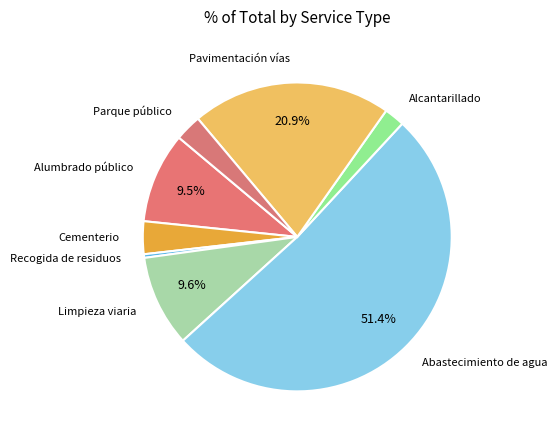

What is the largest slice in the pie chart?

Abastecimiento de agua